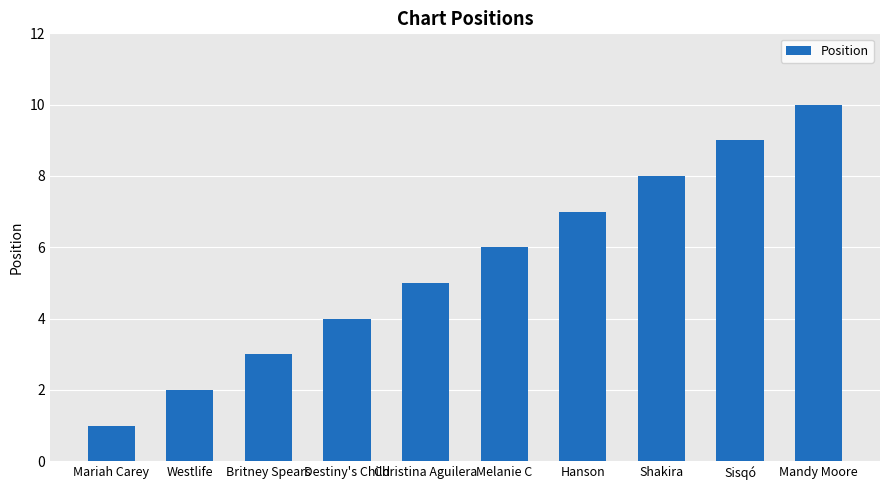

What value does the data have at Christina Aguilera?

5